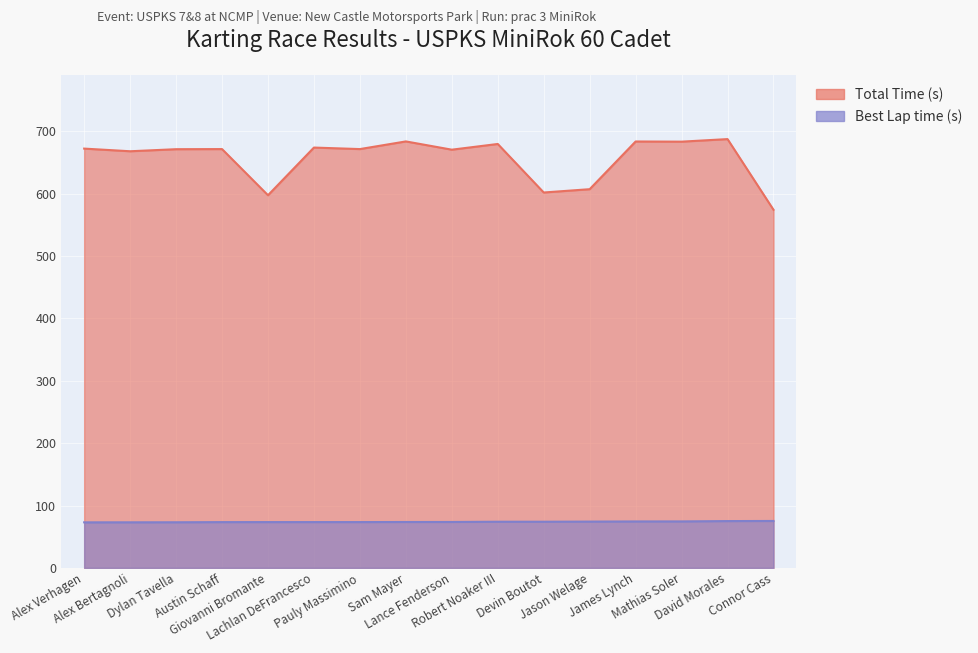

List the series in order of their peak value, lowest first.

Best Lap time, Total Time